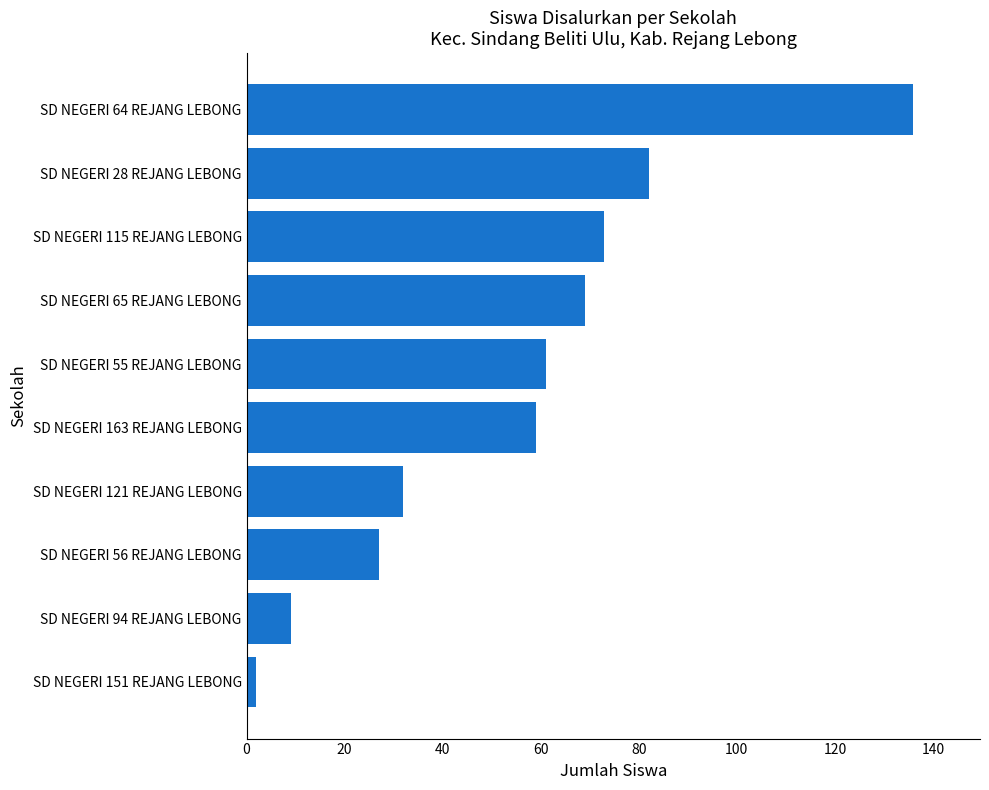

Is it true that the value at SD NEGERI 121 REJANG LEBONG is 32?

True